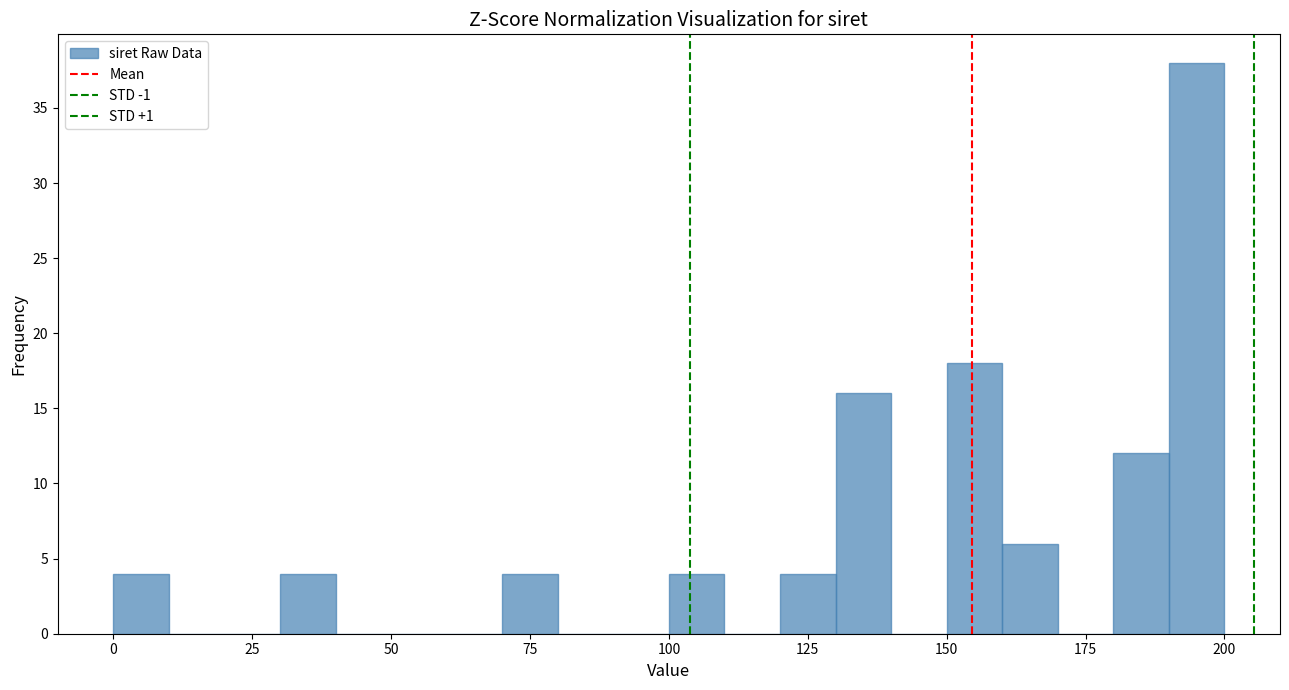

Around what value on the x-axis is the tallest bar? Give the approximate position of its centre, as read against the axis.

195